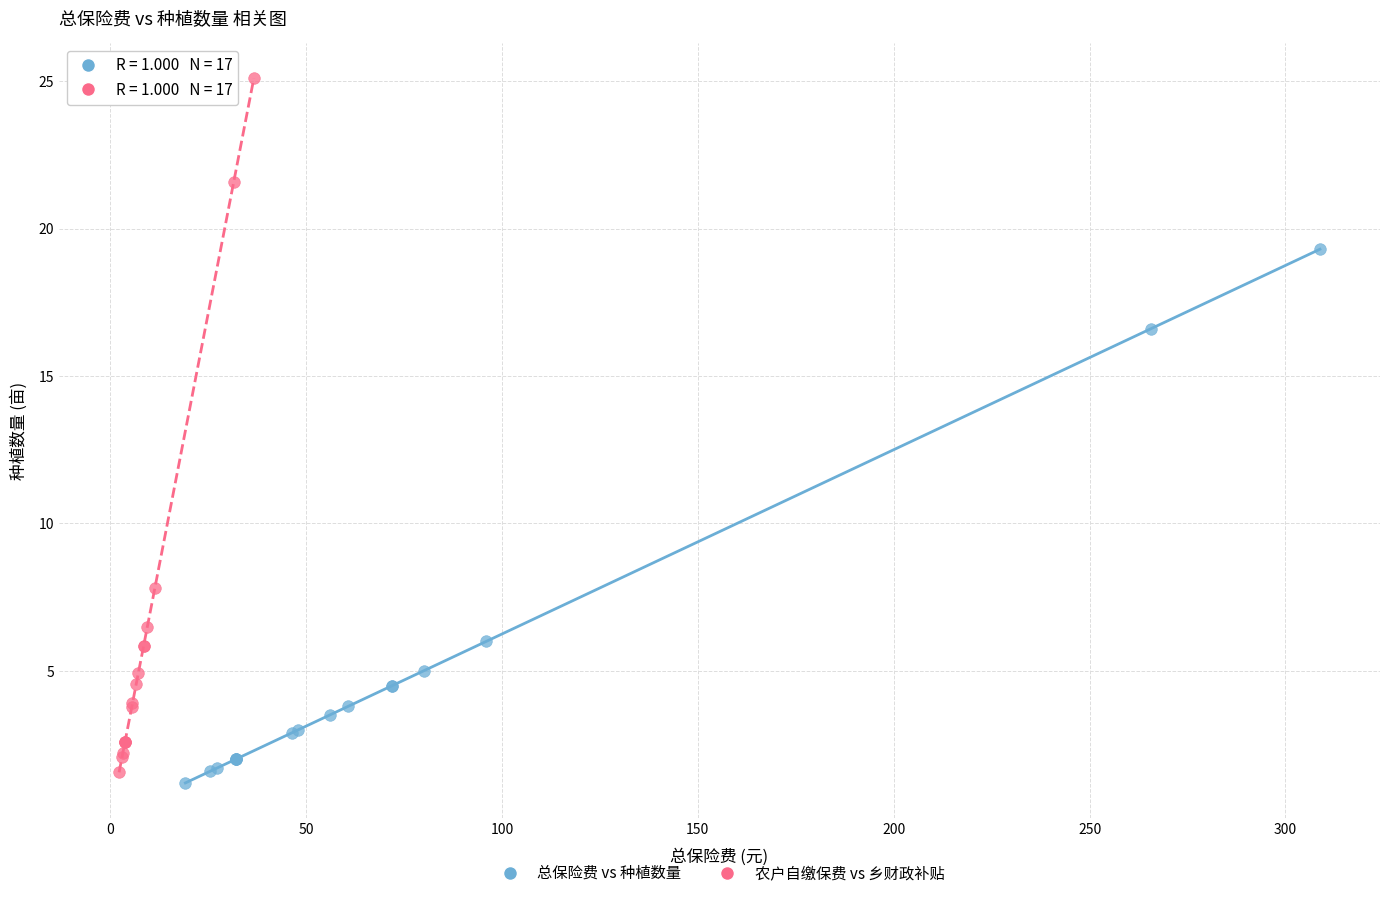

What are all the series names shown in the legend?

总保险费 vs 种植数量, 农户自缴保费 vs 乡财政补贴